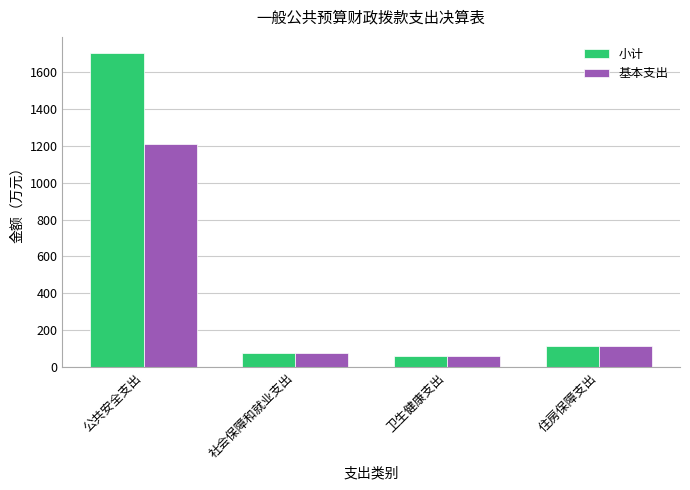

What is the label of the 2nd bar from the right?

卫生健康支出